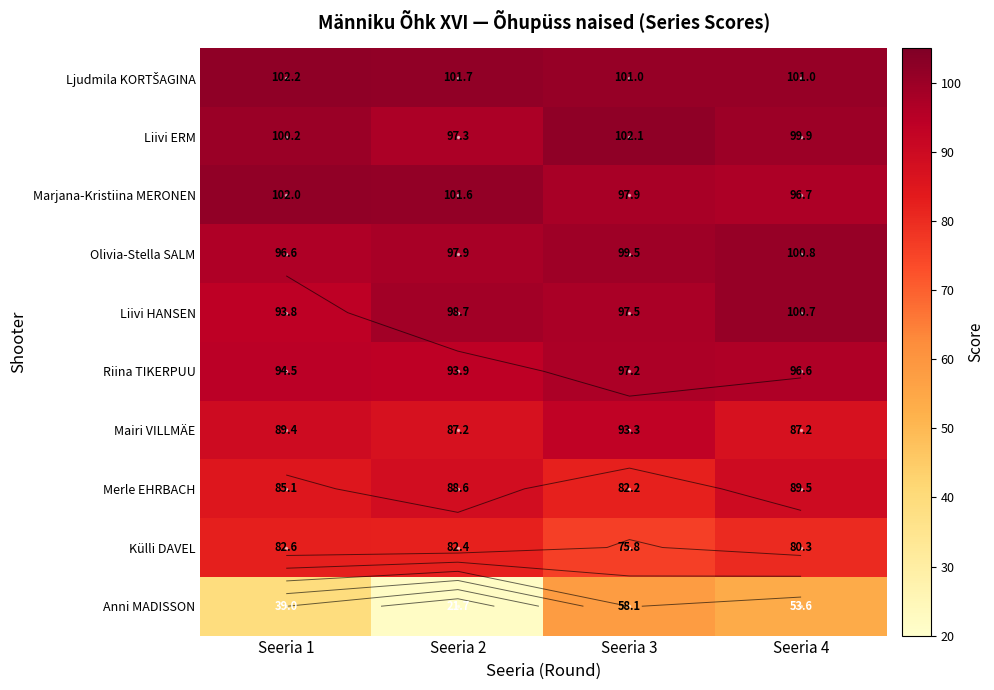

What is the spread (max minus min) of values at Seeria 2?

80.0